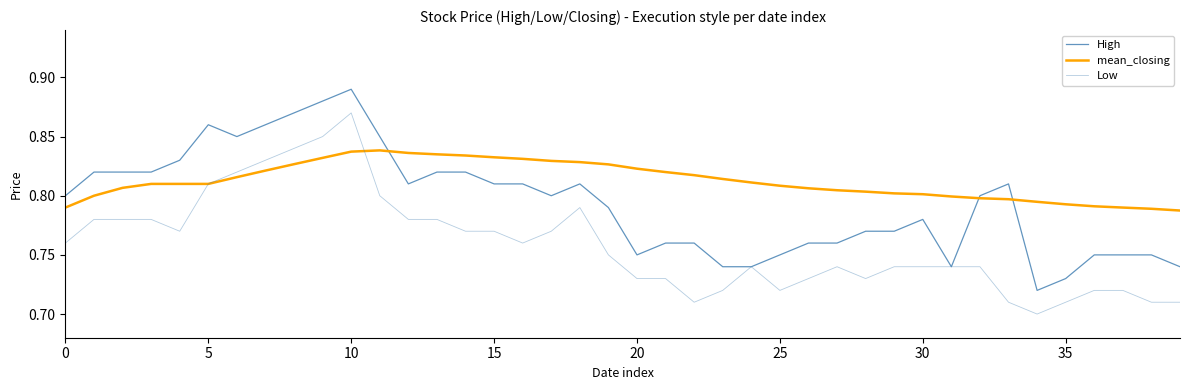

Is this an area chart (filled region under the line)?

No